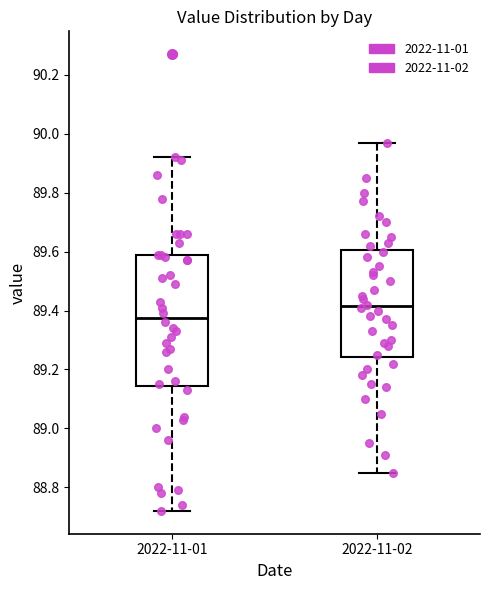

Reading left to right, transcribe this box plot: for each box, give where its median line is, the range the box spans, and where its two whiskers end, as read against the y-axis. The values are not printed on the chart, so give them approximately, as read against the axis.

2022-11-01: median 89.38, box 89.14 to 89.60, whiskers 88.72 to 89.92
2022-11-02: median 89.42, box 89.24 to 89.60, whiskers 88.86 to 89.98